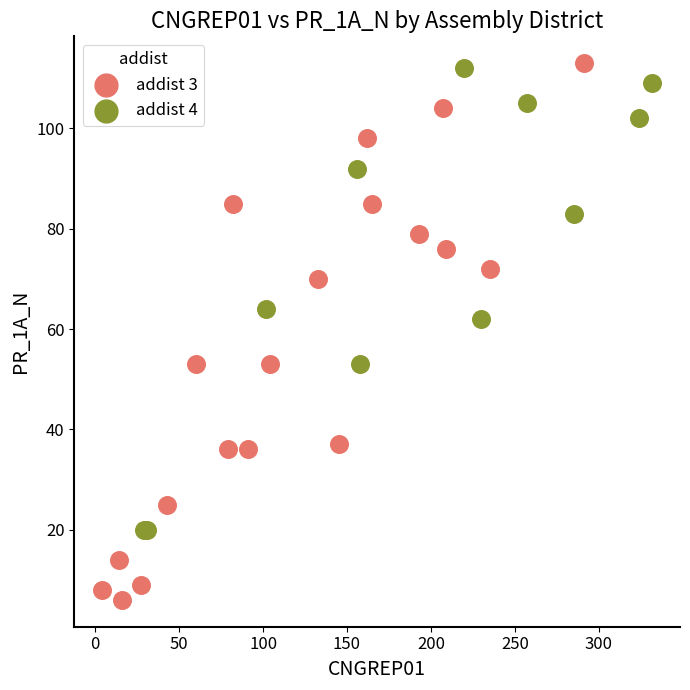

What are all the series names shown in the legend?

addist 3, addist 4